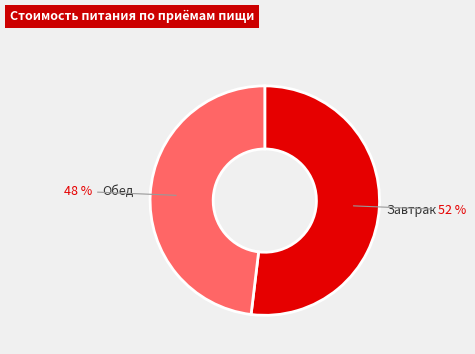

The Завтрак slice represents 37% of the pie. True or false?

False